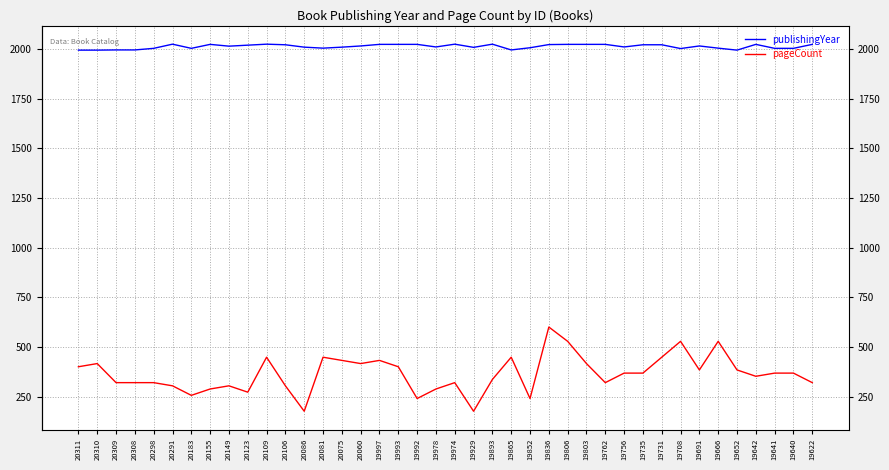

The value of publishingYear at 19806 is 457. True or false?

False